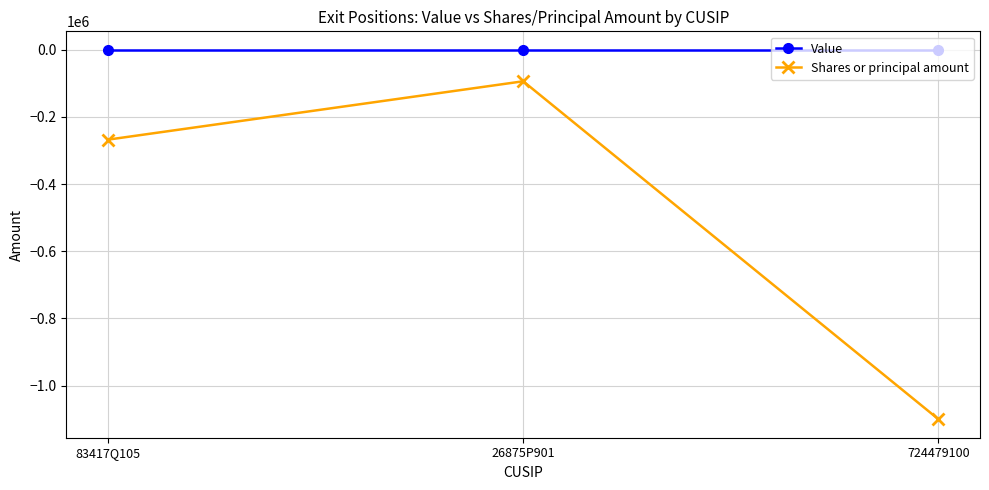

True or false: Shares or principal amount has a value of -354668 at 83417Q105.

False